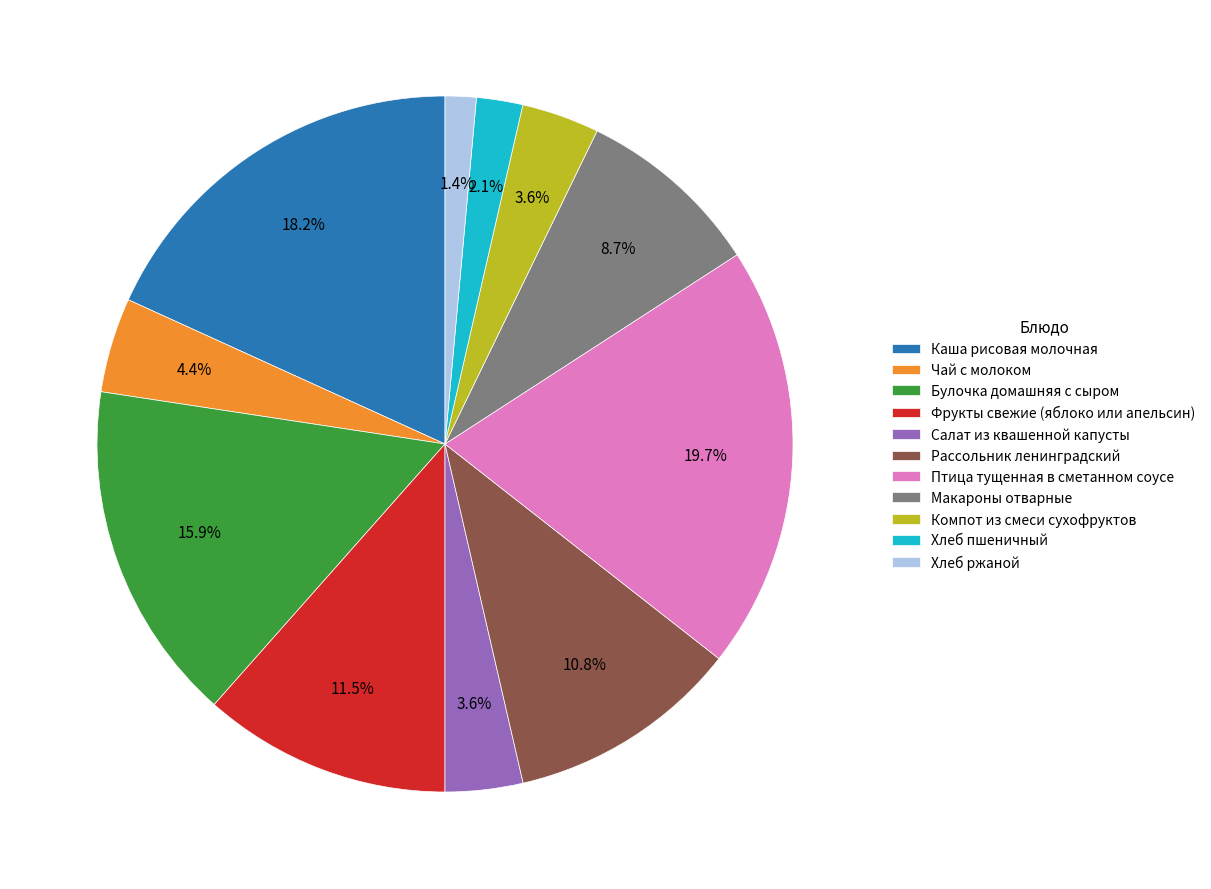

The Салат из квашенной капусты slice represents 14% of the pie. True or false?

False